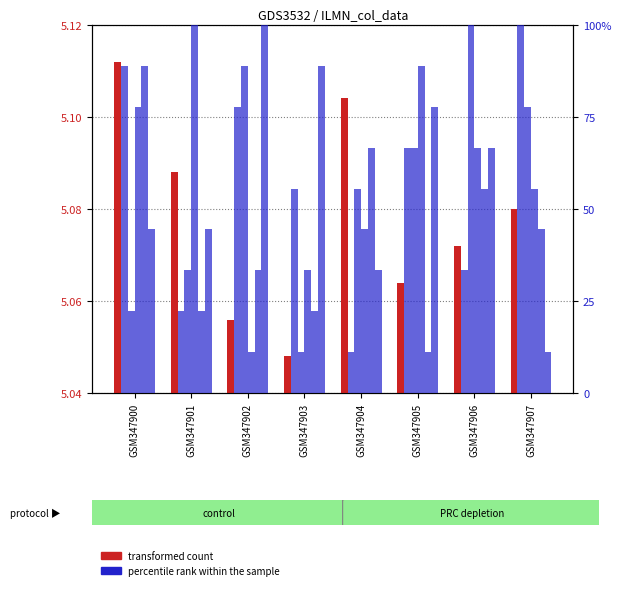

True or false: col_5 (transformed) has a value of 0.0 at GSM347901.

False